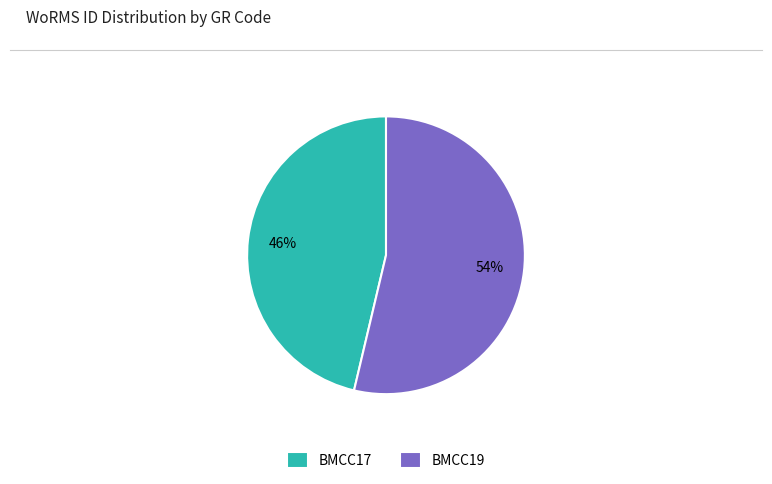

Do BMCC19 and BMCC17 together represent more than half of the pie?

Yes